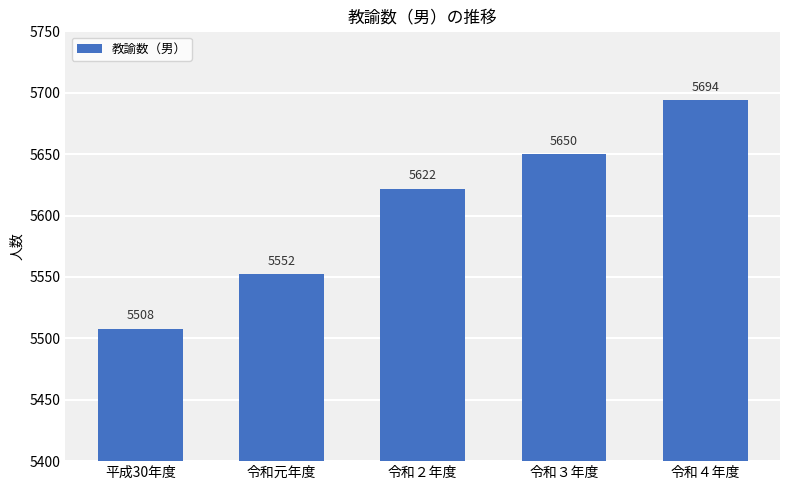

Reading left to right, extract all data points from this chart.

平成30年度=5508	令和元年度=5552	令和２年度=5622	令和３年度=5650	令和４年度=5694